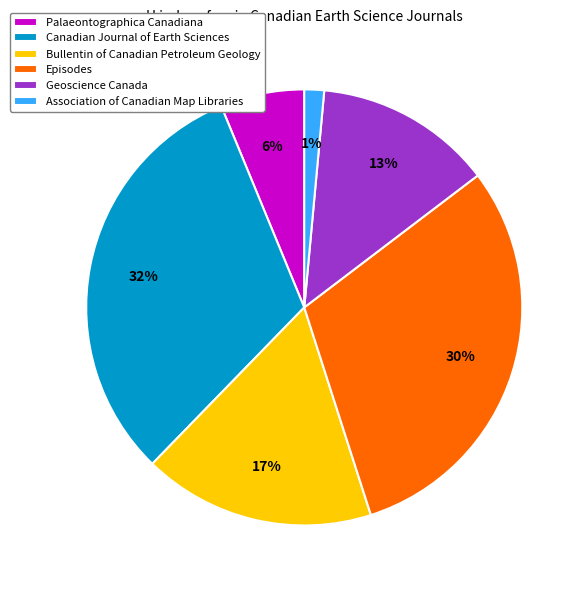

Count the number of slices in the pie.

6